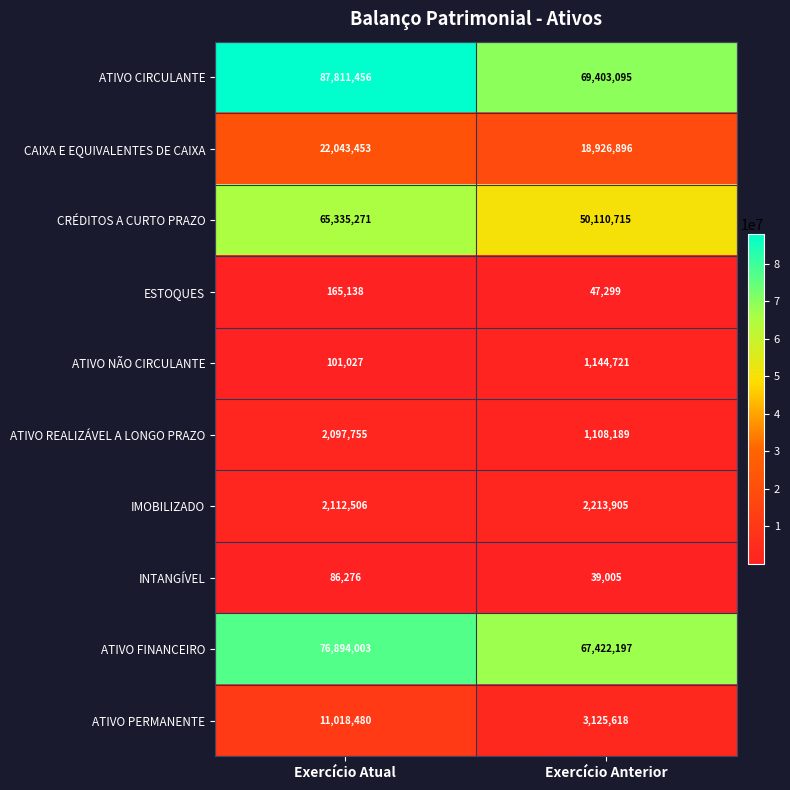

Which category has the lowest value across all series?

Exercício Anterior